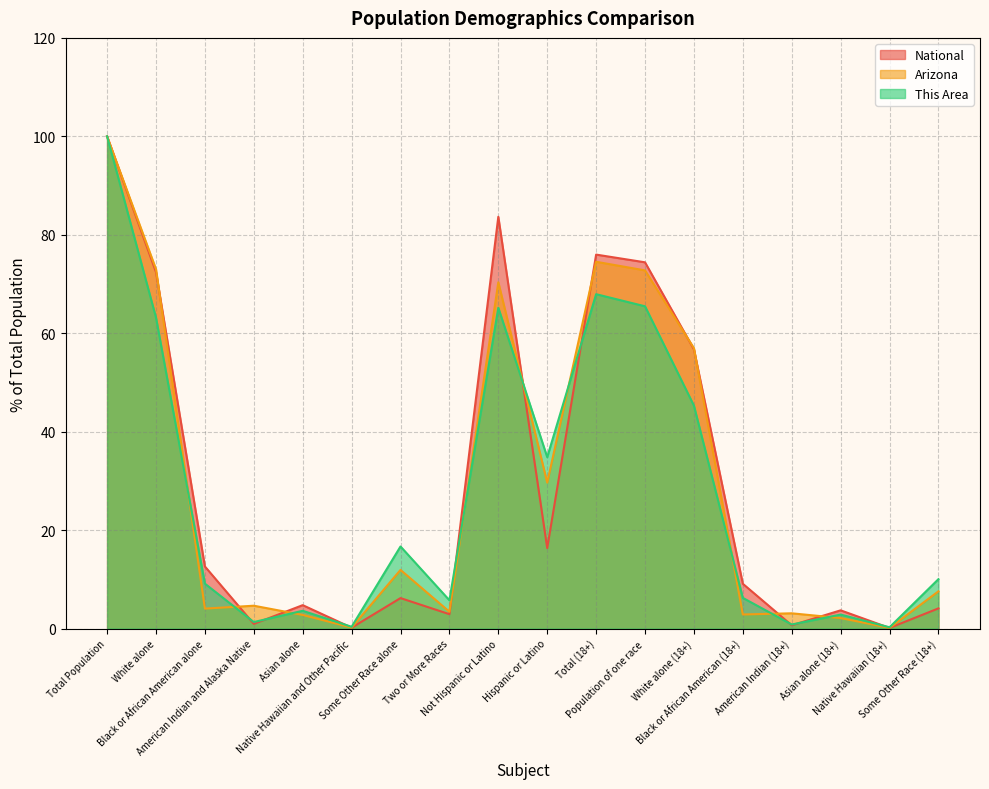

How many lines are shown in the chart?

3